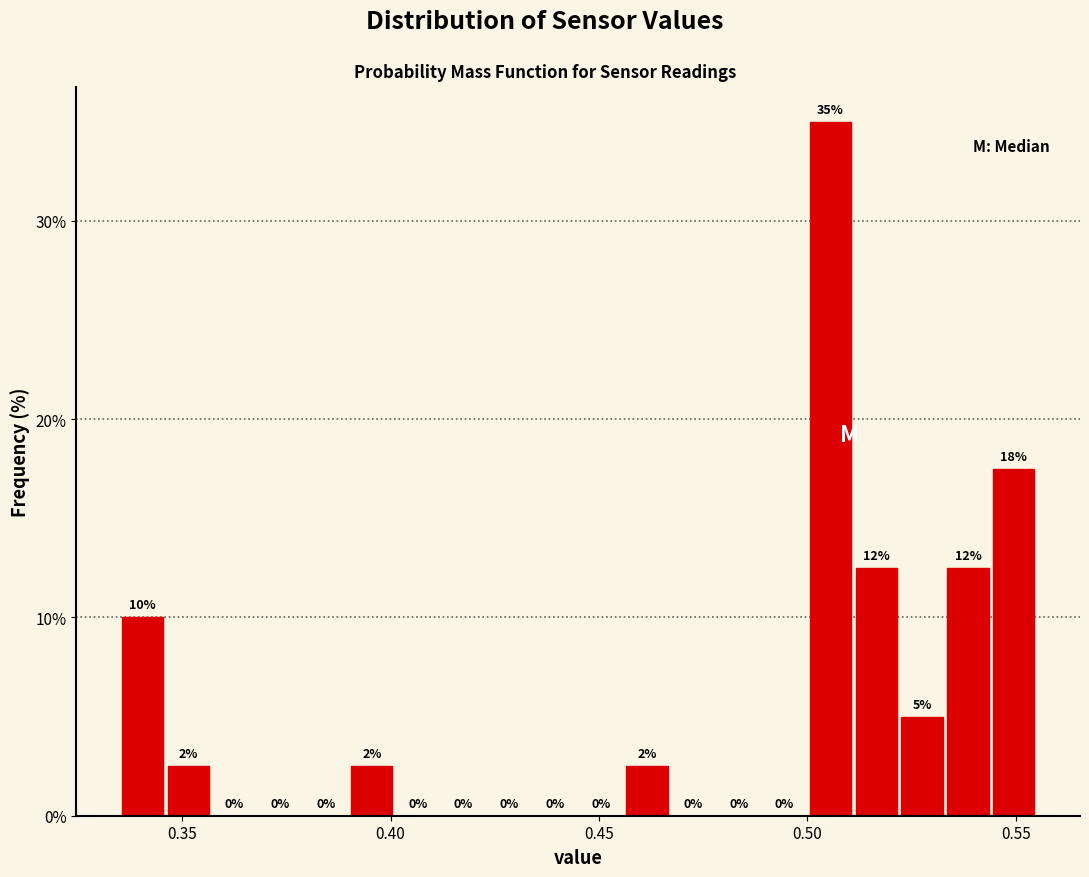

Around what value on the x-axis is the tallest bar? Give the approximate position of its centre, as read against the axis.

0.505